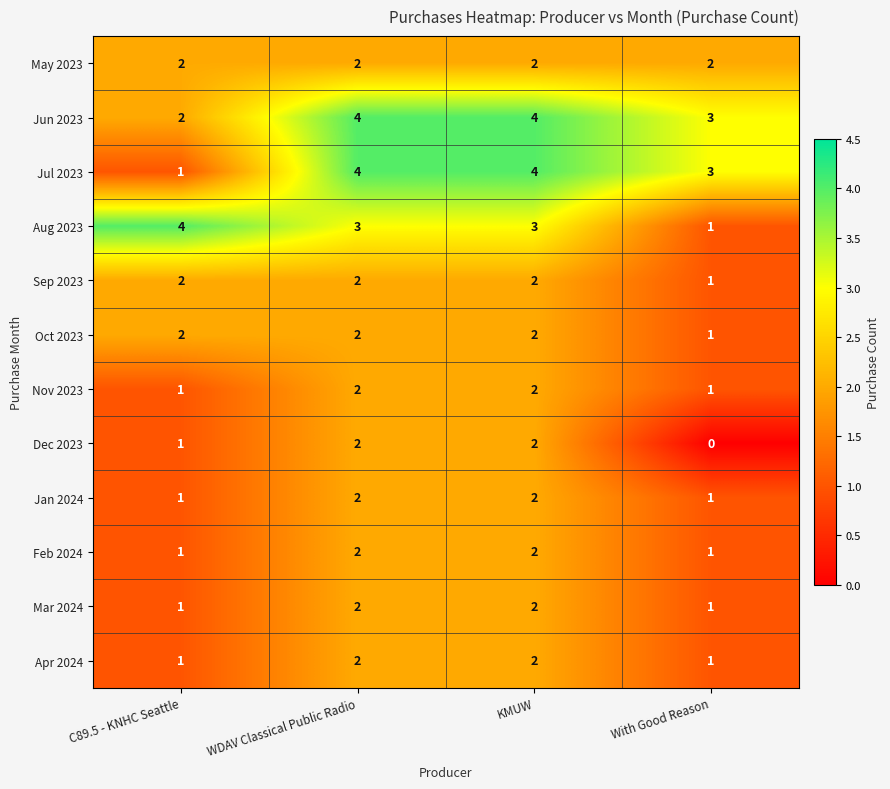

Is the value of Aug 2023 at KMUW greater than the value of Oct 2023 at With Good Reason?

Yes